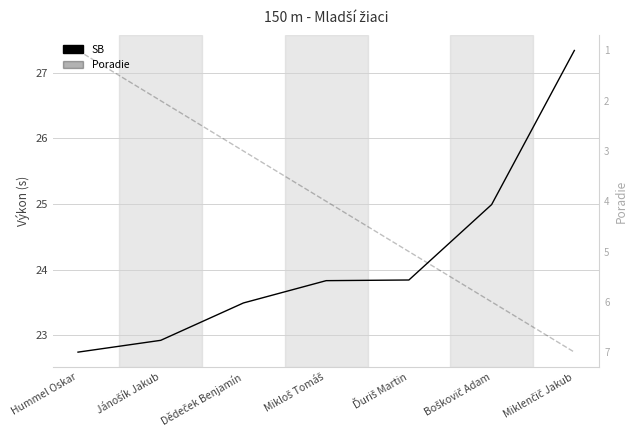

At which label does Poradie reach its peak?

Miklenčič Jakub